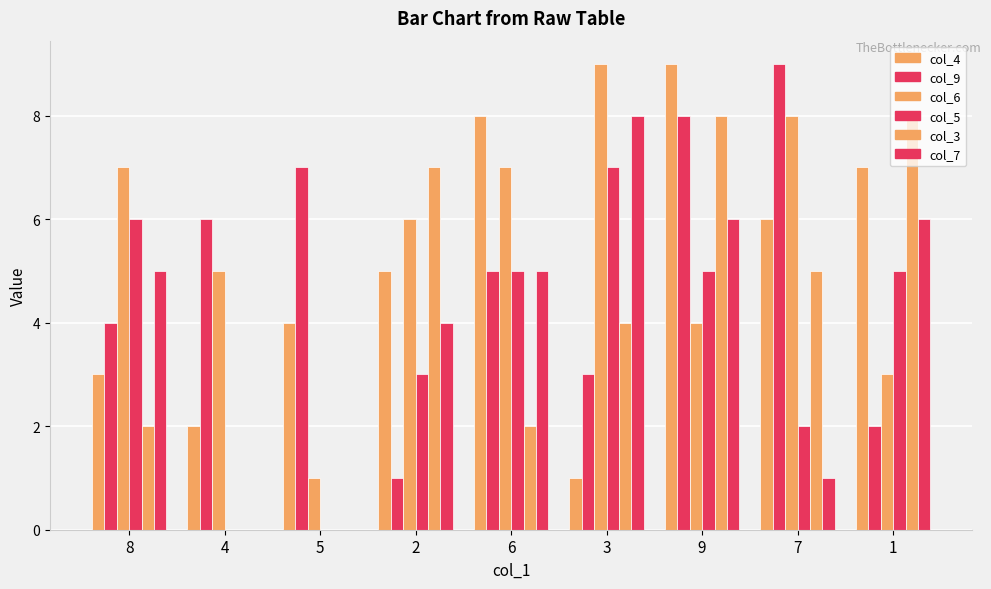

What is the sum of the col_5 values at 3 and 8?

13